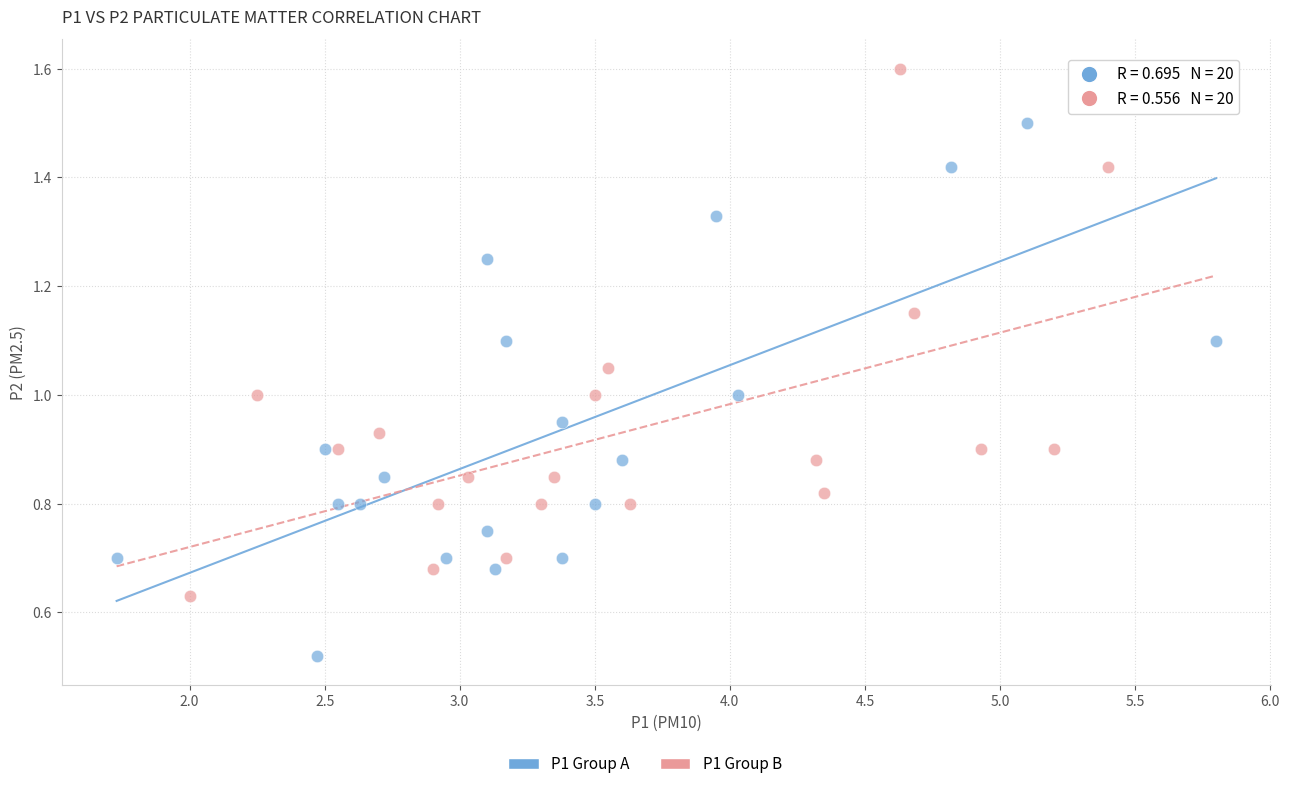

Which series contains the lowest Y value?

P1 Group A